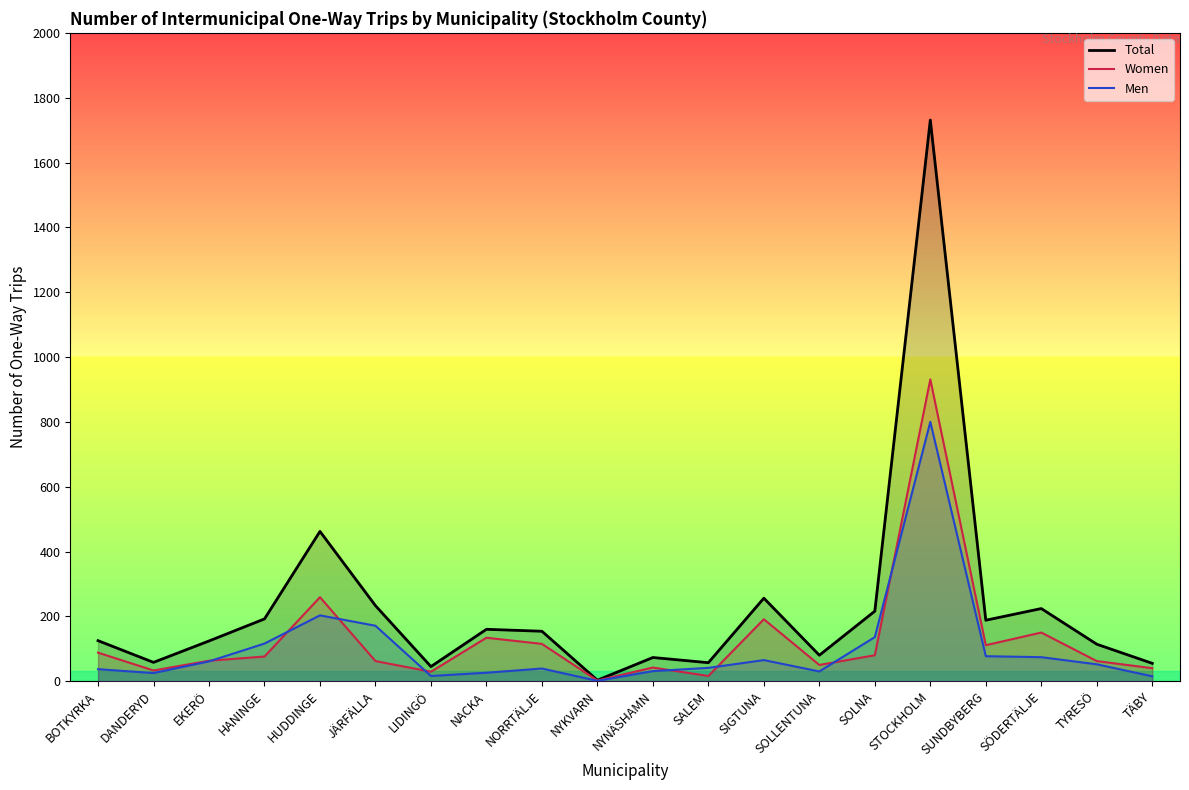

The Total series shows 154 at NORRTÄLJE. True or false?

True